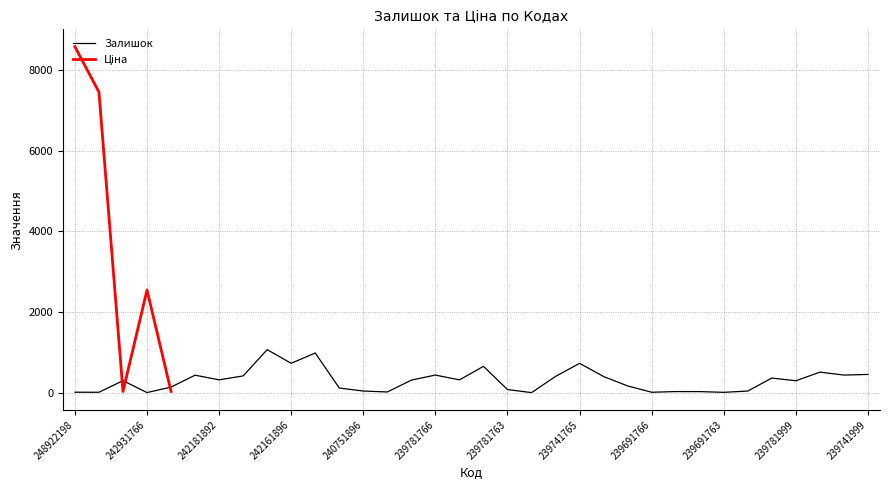

The chart shows a value of 10 at 239691765. True or false?

False